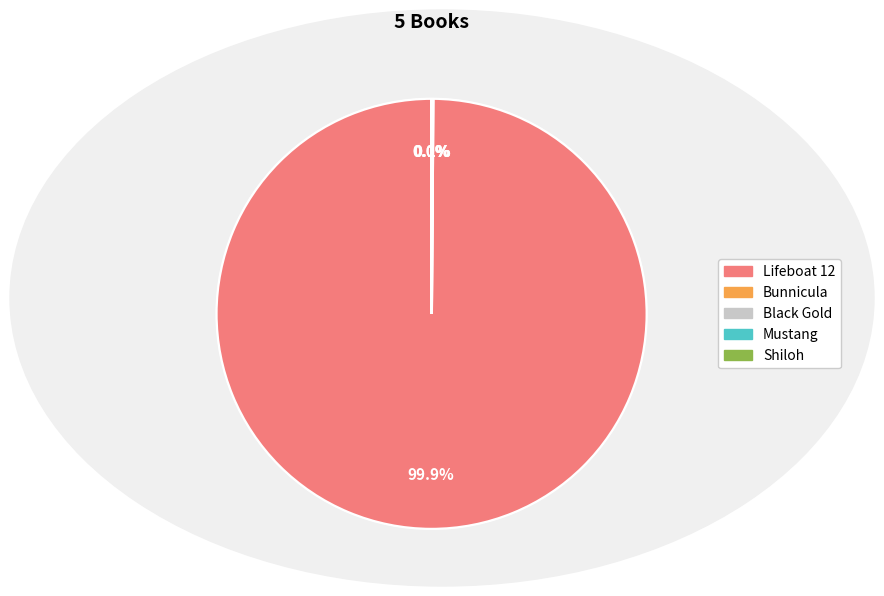

Is there any slice that represents more than half of the pie?

Yes